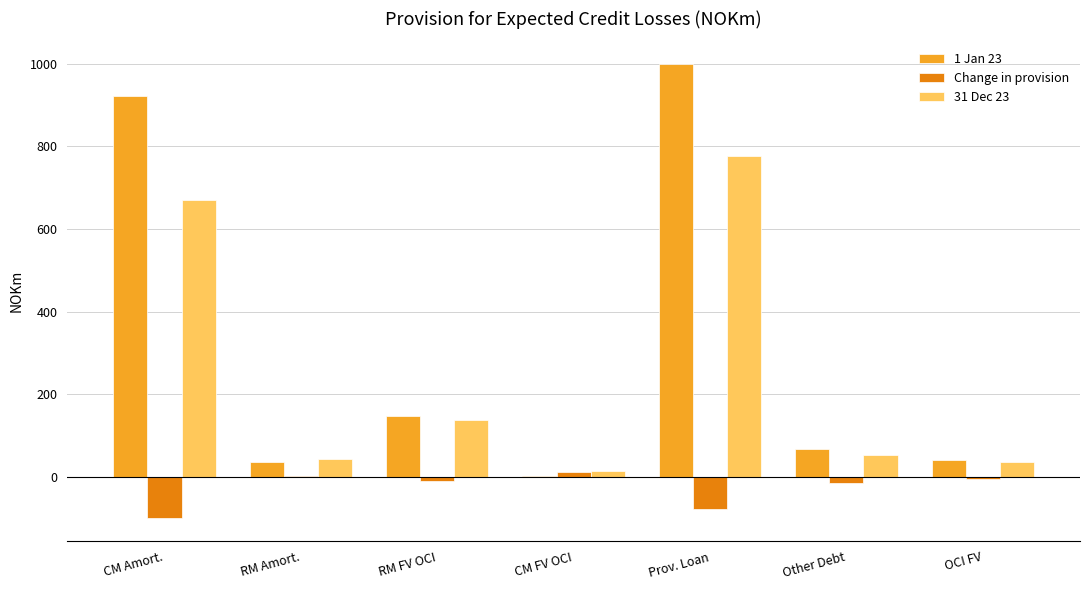

How many distinct data groups are displayed?

3